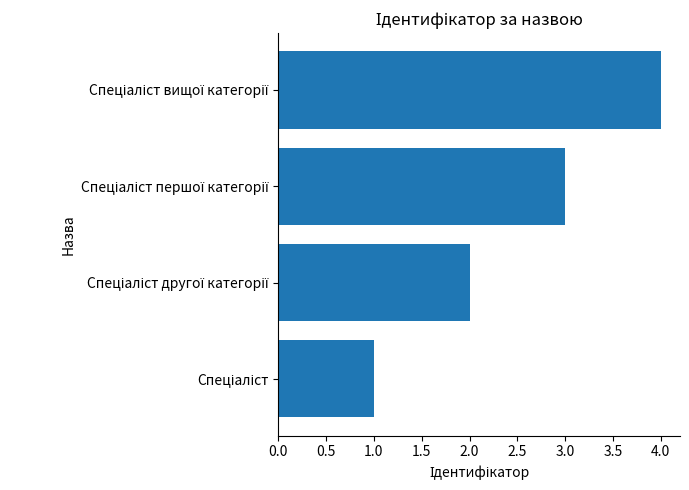

How many data points does each series have?

4